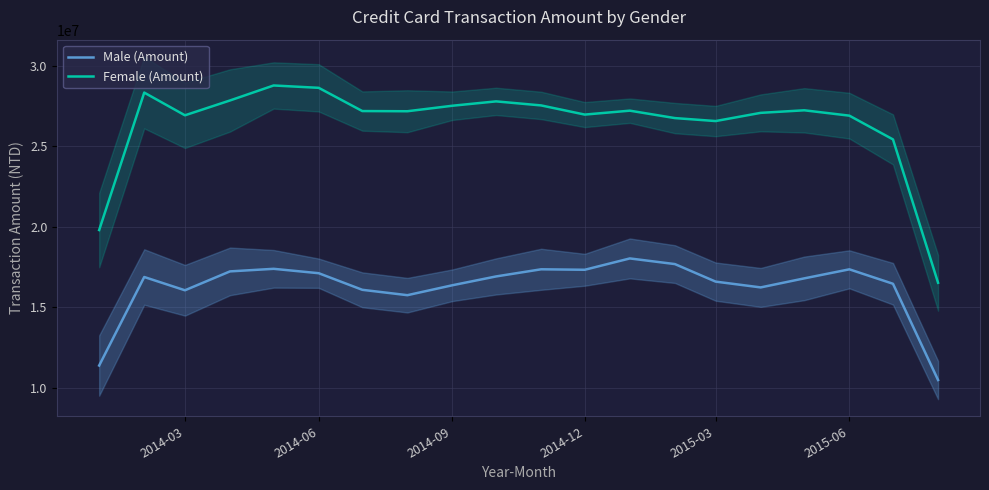

The value of Male (Amount) at 2015-03 is 16594601.7. True or false?

True